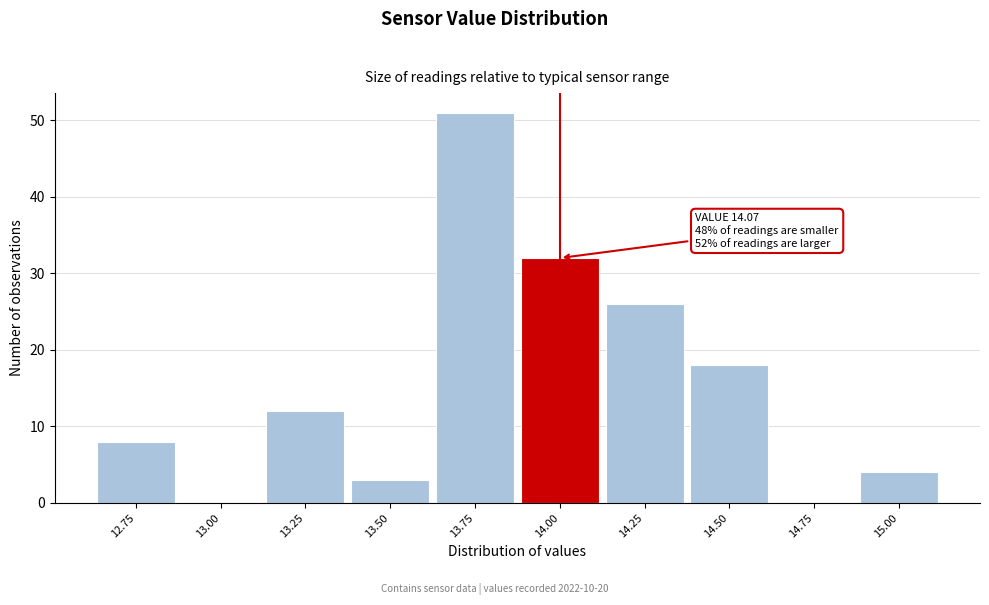

Reading right to left, transcribe all the data shown in this chart.

15.00=4	14.75=0	14.50=18	14.25=26	14.00=32	13.75=51	13.50=3	13.25=12	13.00=0	12.75=8